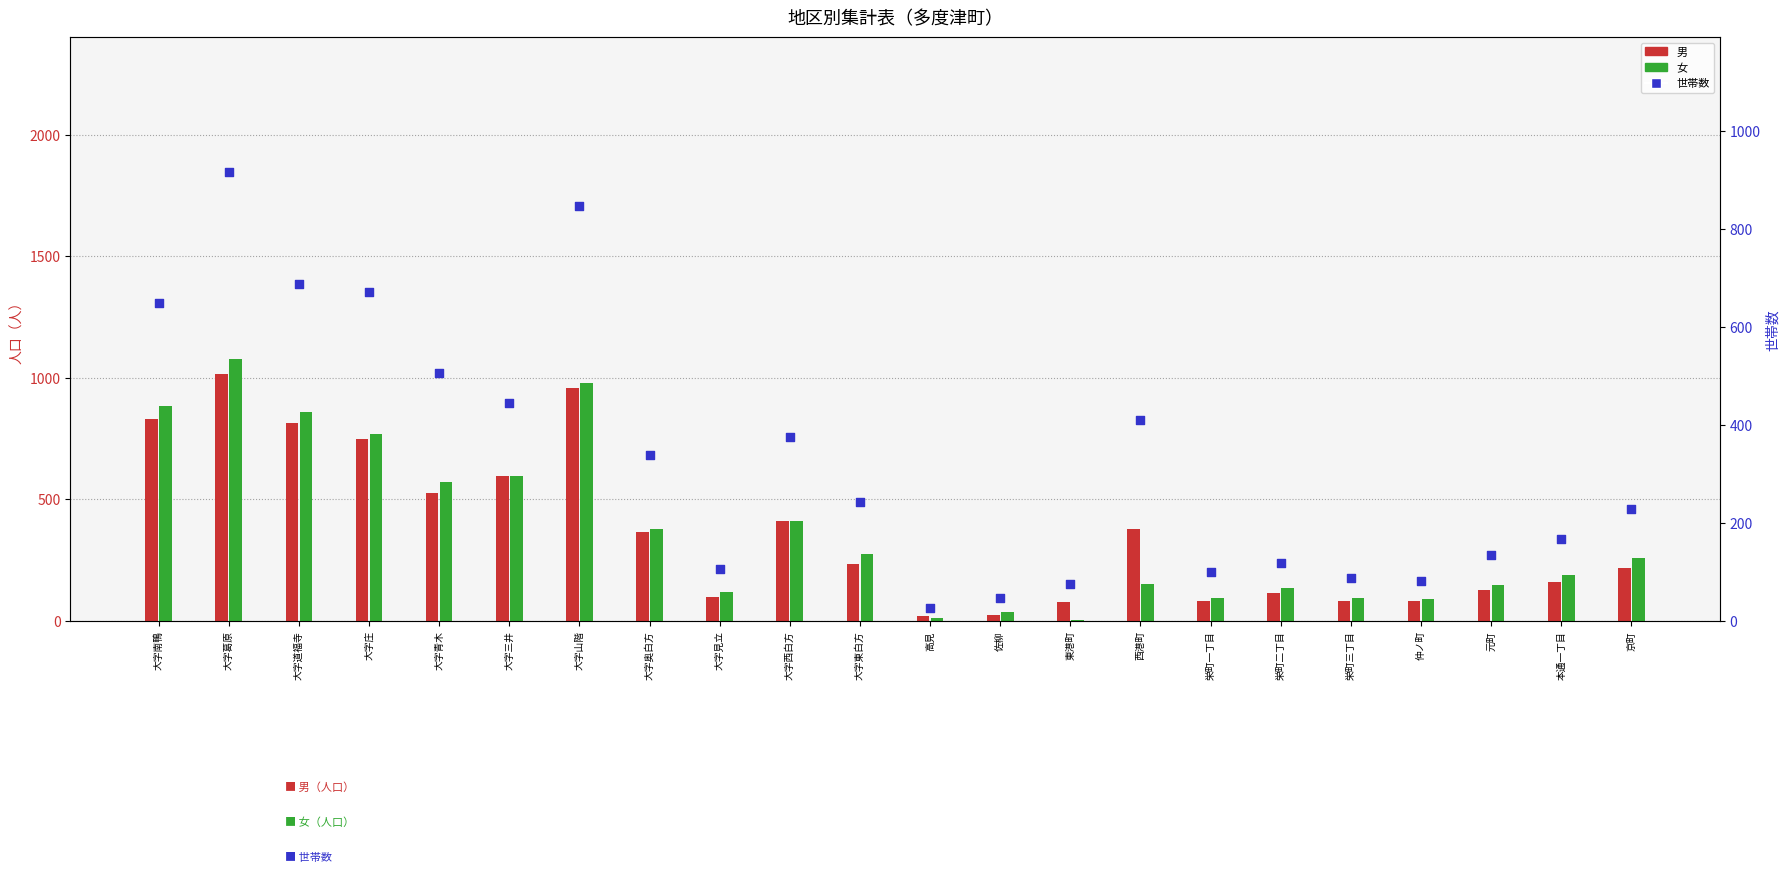

Which series has the widest spread of Y values?

女